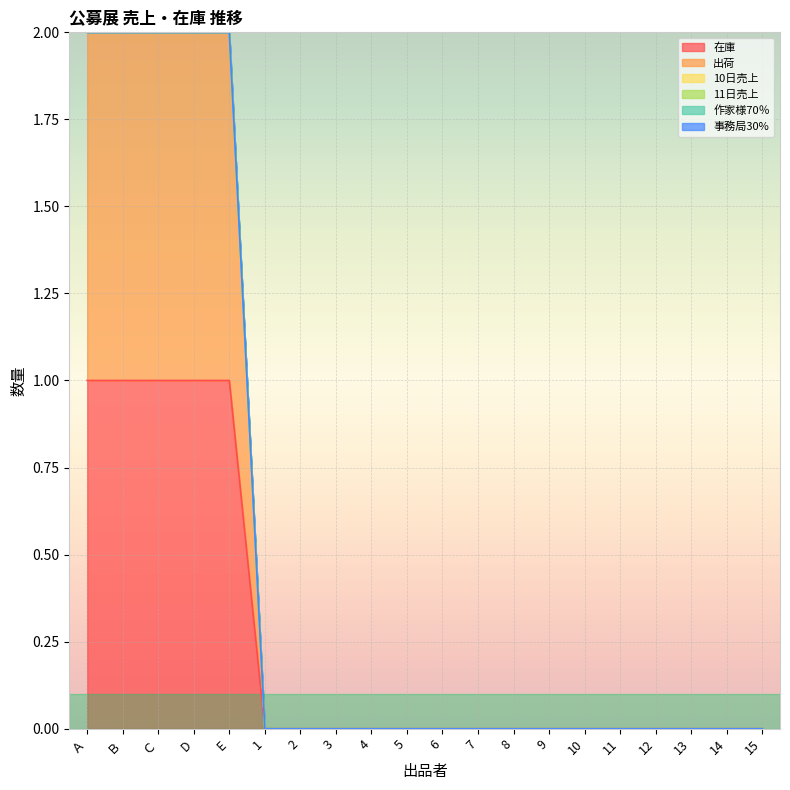

True or false: 作家様70％ and 在庫 cross at least once.

False